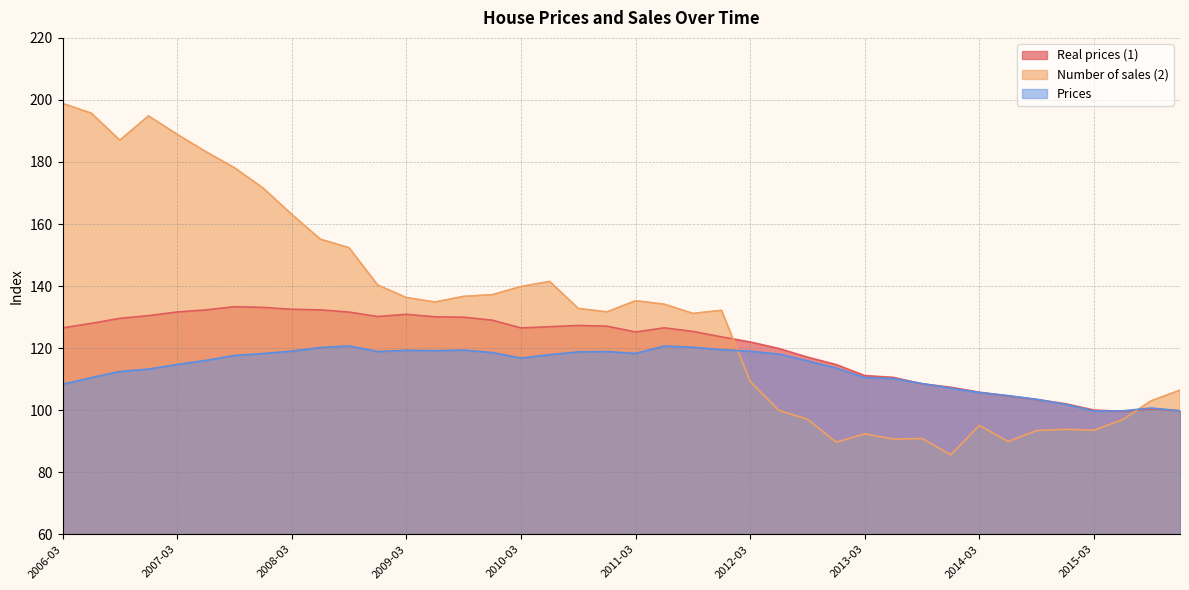

What is the approximate value of Prices at 2010-03?

116.8